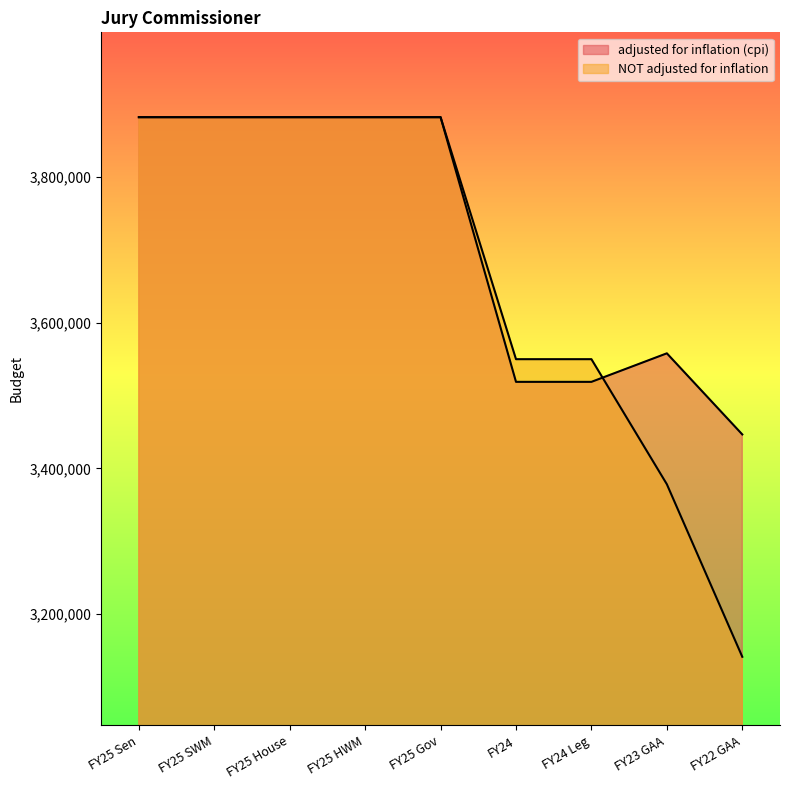

Where do adjusted for inflation (cpi) and NOT adjusted for inflation first cross each other?

FY24 Leg and FY23 GAA